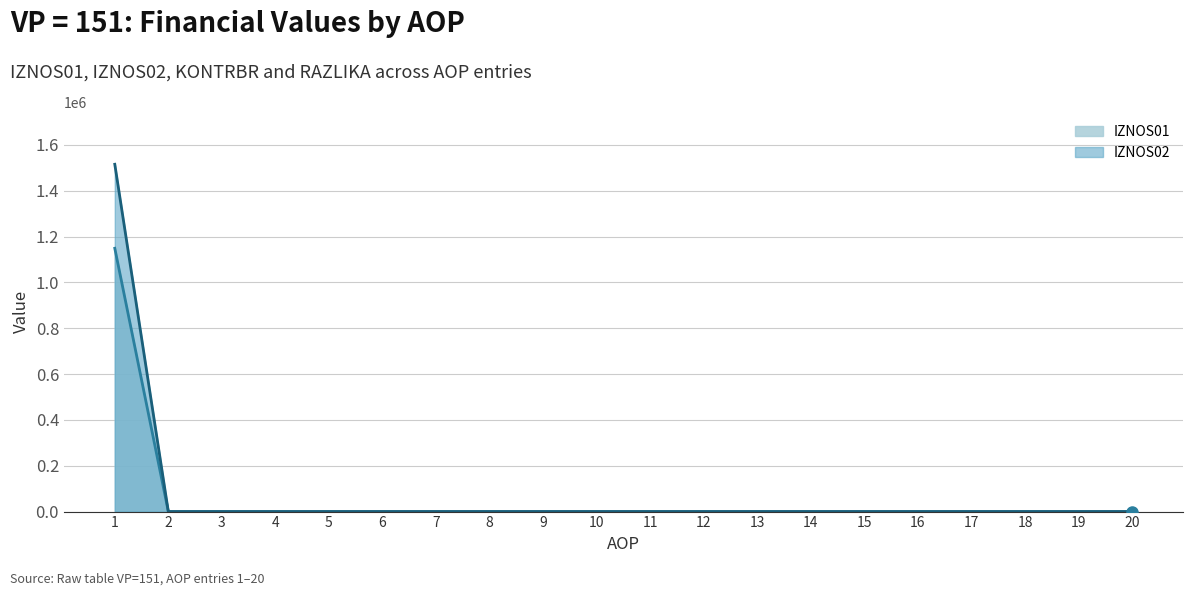

Does the chart display data point markers on the line(s)?

No